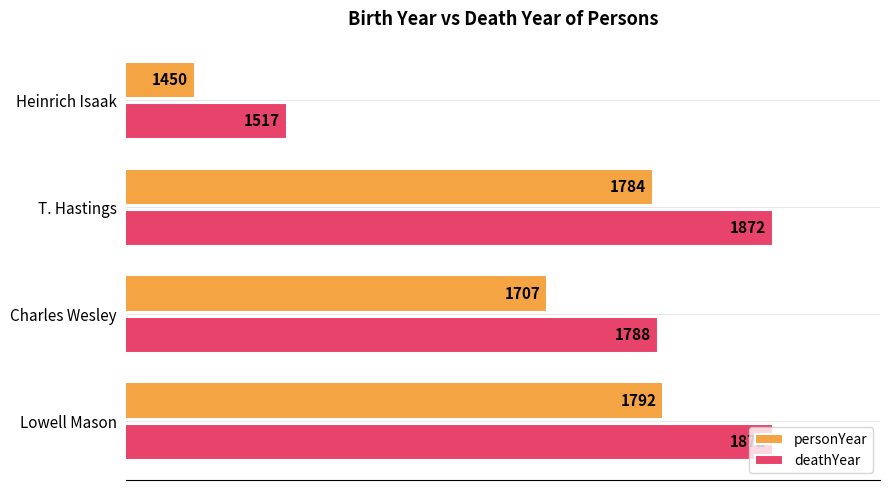

The value of personYear at Lowell Mason is 1051. True or false?

False